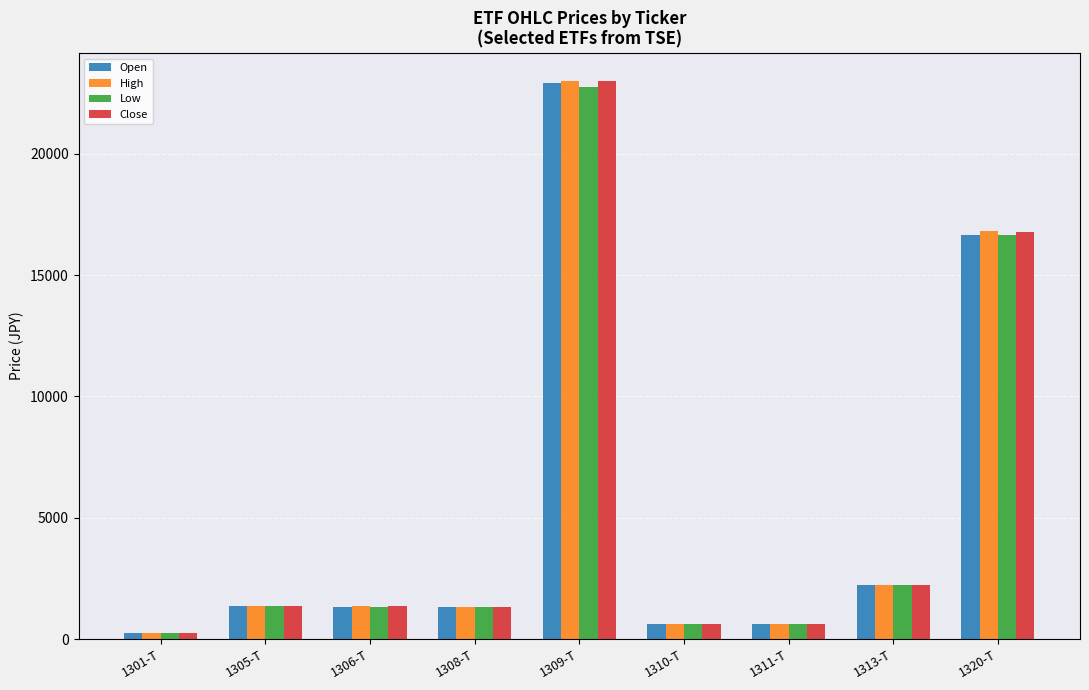

Which label corresponds to the largest value in the chart?

1309-T